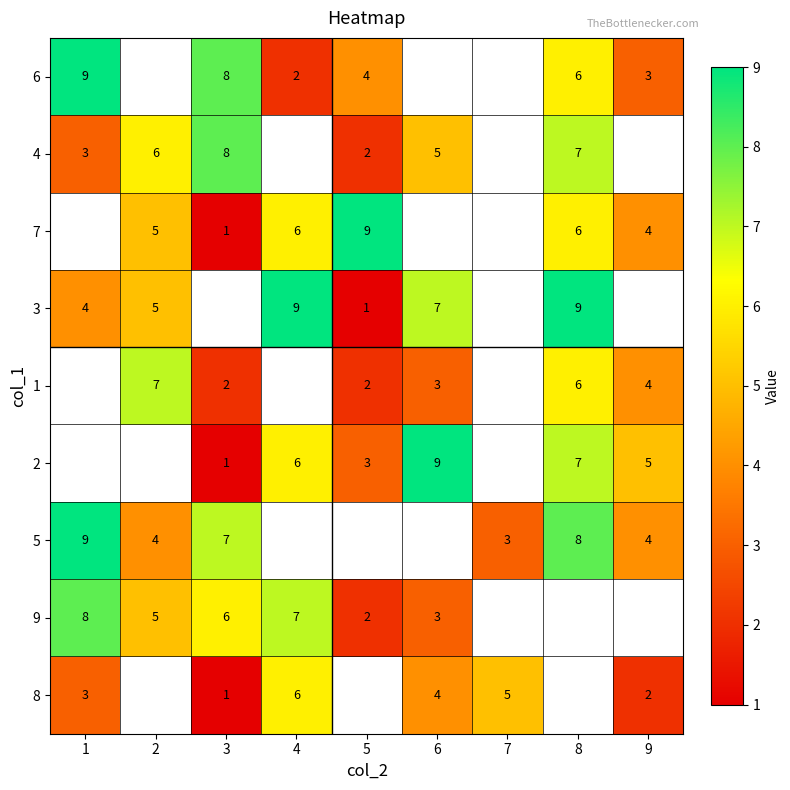

The 8 series shows 0.6 at 9. True or false?

False